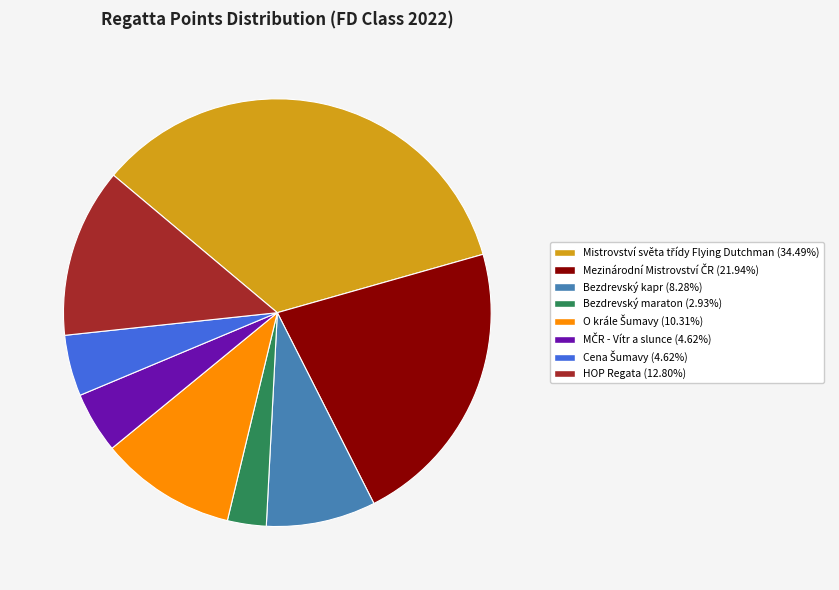

What is the smallest slice in the pie chart?

Bezdrevský maraton